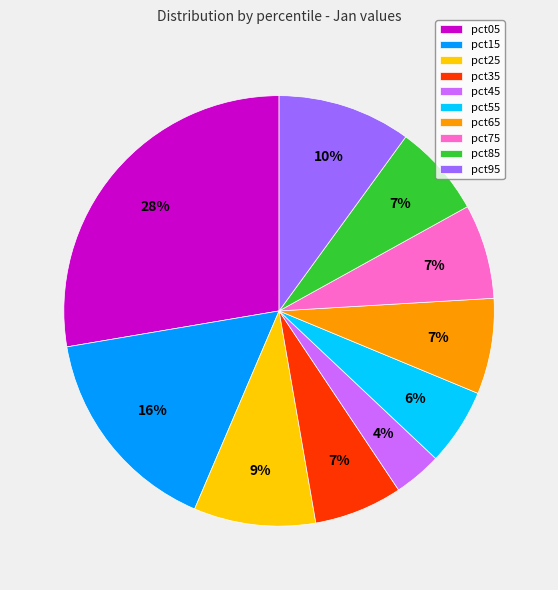

To the nearest percent, what is the difference between the pct65 and pct15 slice percentages?

9%